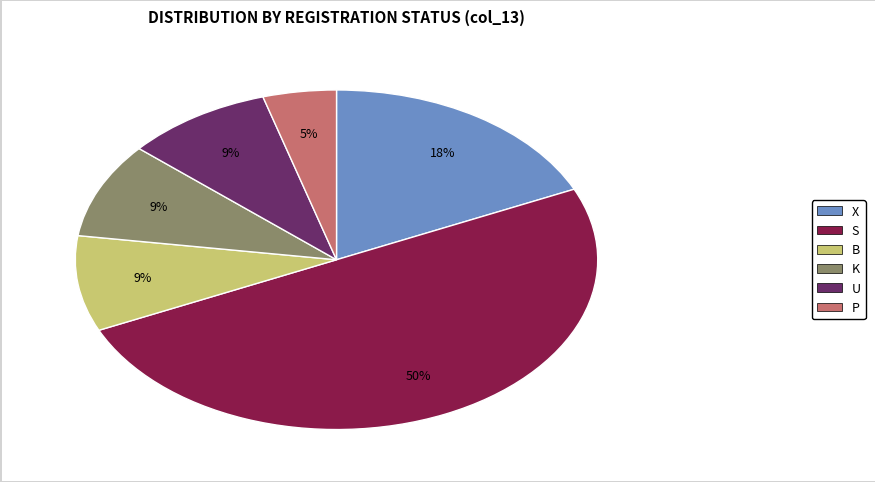

To the nearest percent, what is the difference between the largest and smallest slice percentages?

45%